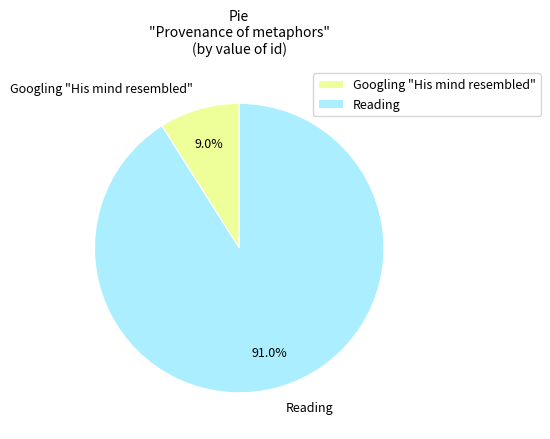

What is the ratio of the value at Reading to the value at Googling "His mind resembled"?

10.1